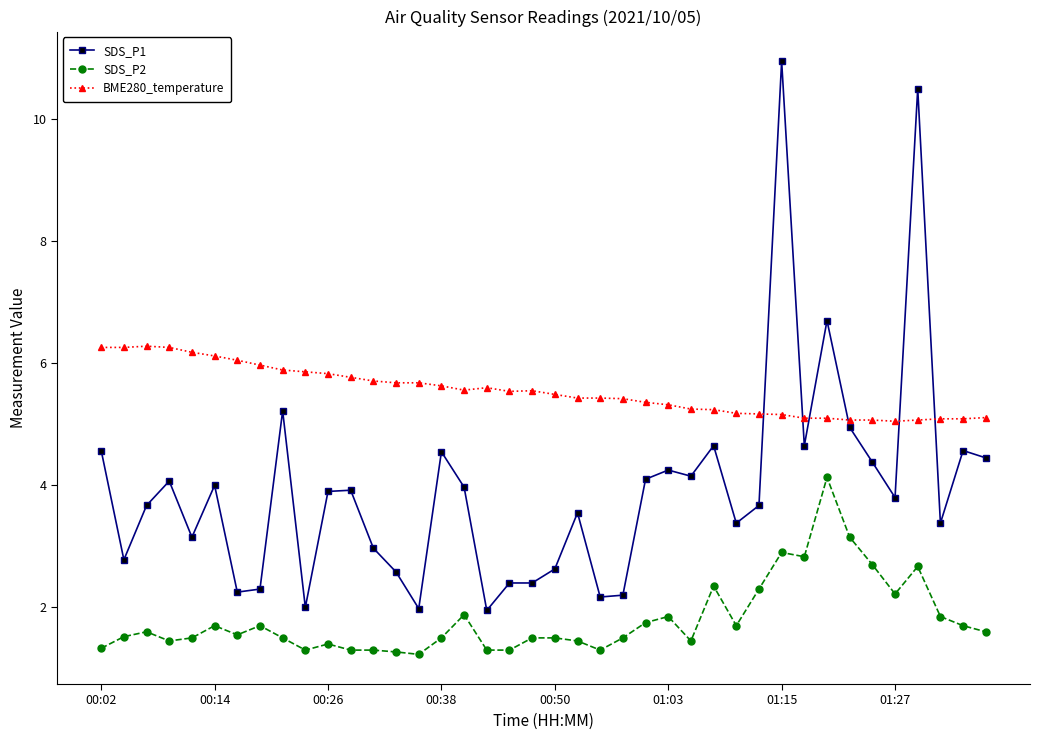

True or false: SDS_P1 and SDS_P2 intersect in this chart.

False